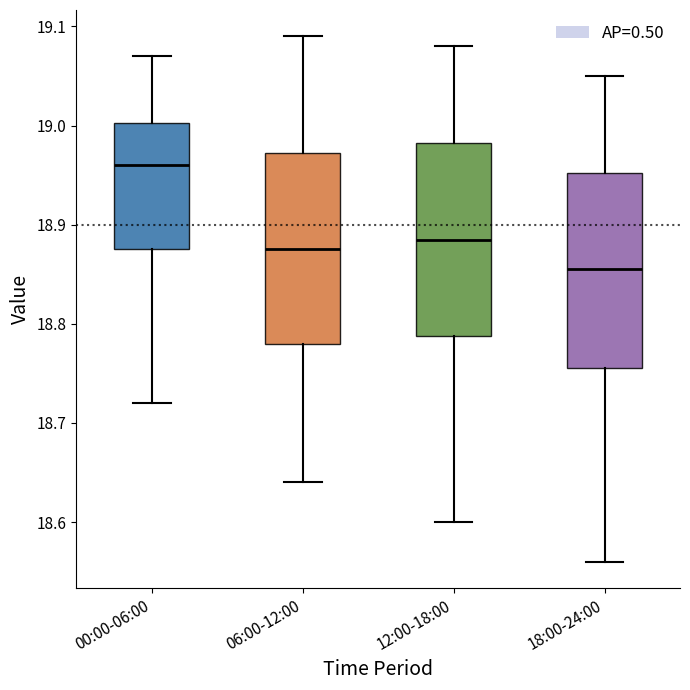

Which box has the lowest median line?

18:00-24:00